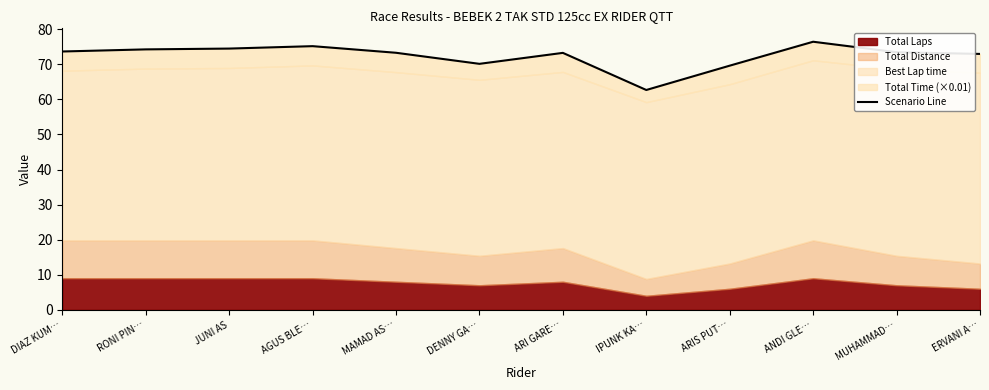

Reading right to left, list all the values displayed in this chart.

73.0	73.4	76.4	69.6	62.7	73.3	70.1	73.3	75.2	74.5	74.2	73.6